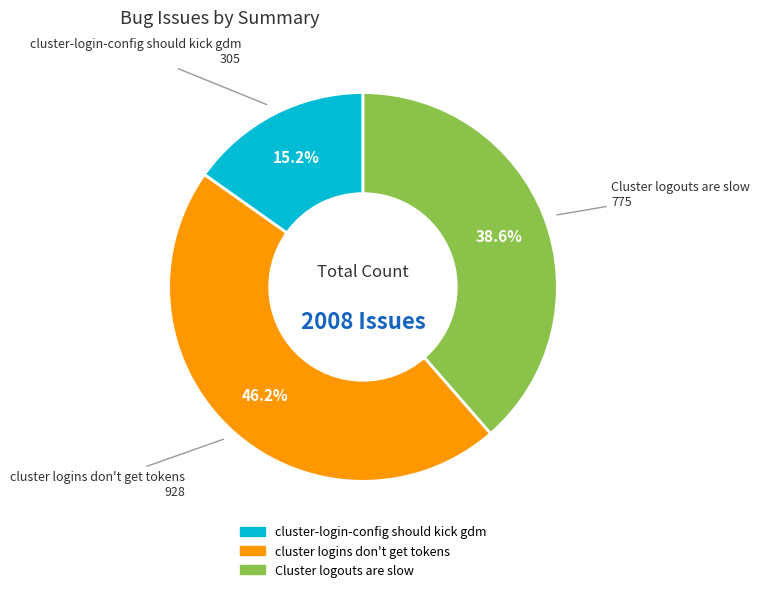

What percentage is the cluster-login-config should kick gdm slice, to the nearest percent?

15%